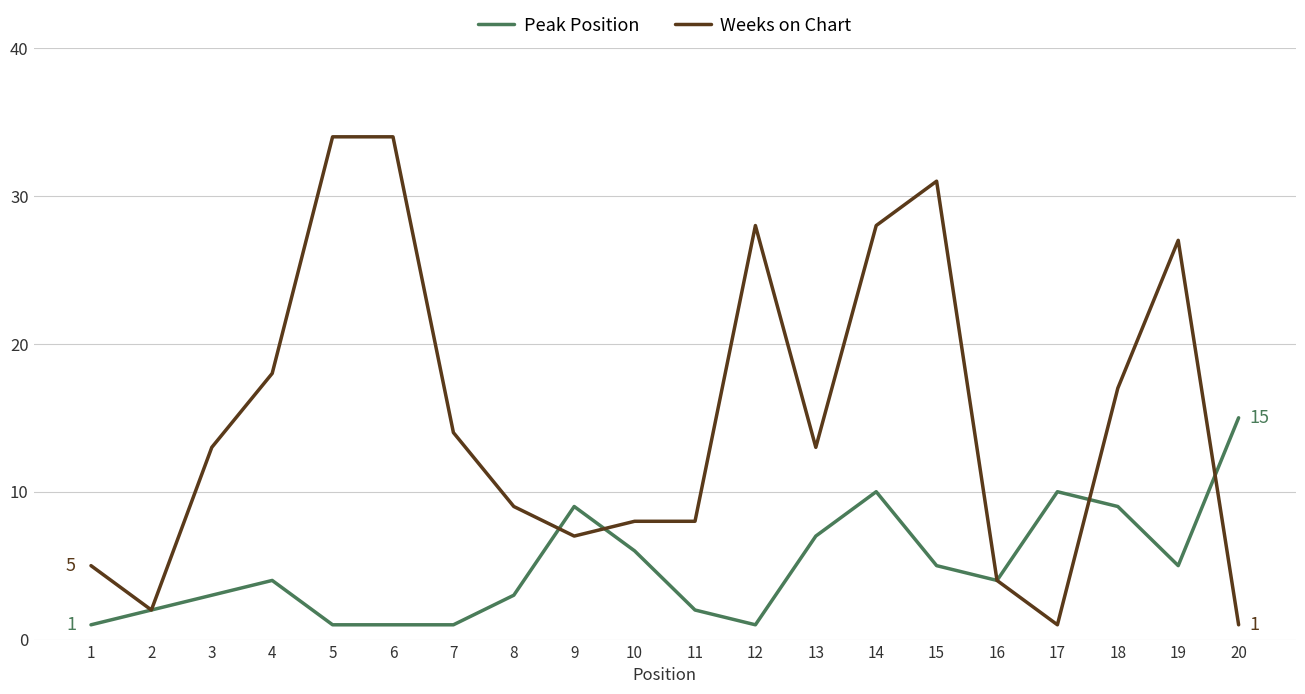

True or false: Weeks on Chart has a value of 27 at 19.

True